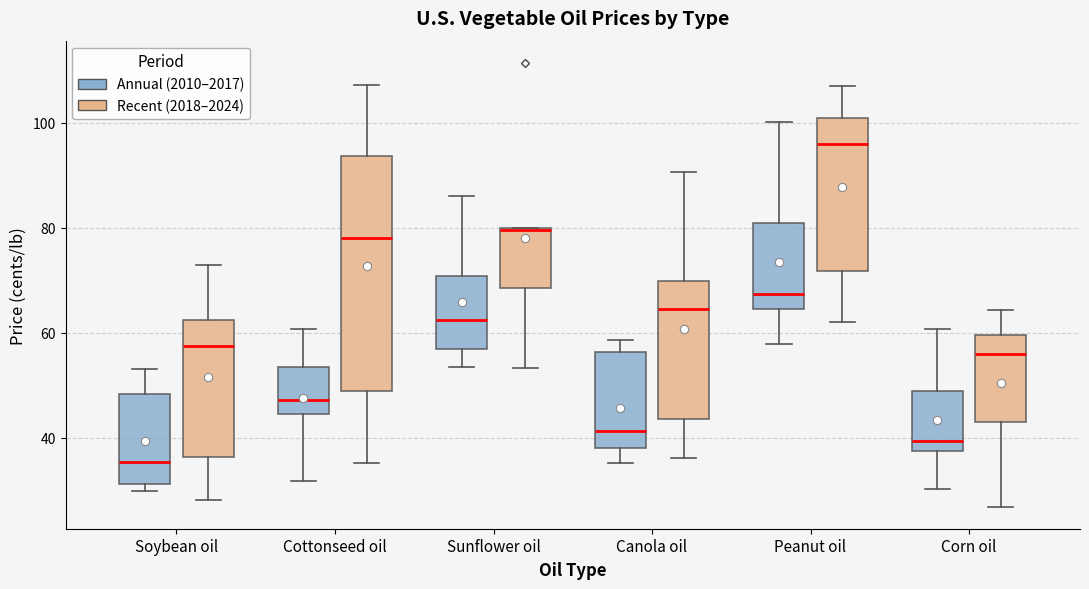

Which box's median line is the lowest?

Soybean oil (Annual (2010–2017))